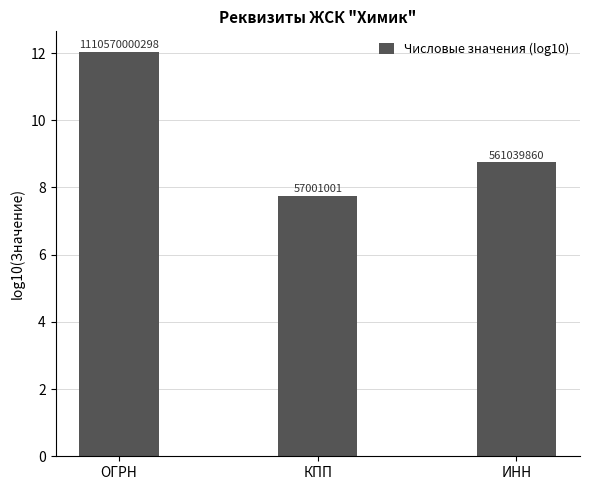

What is the average value?

9.5